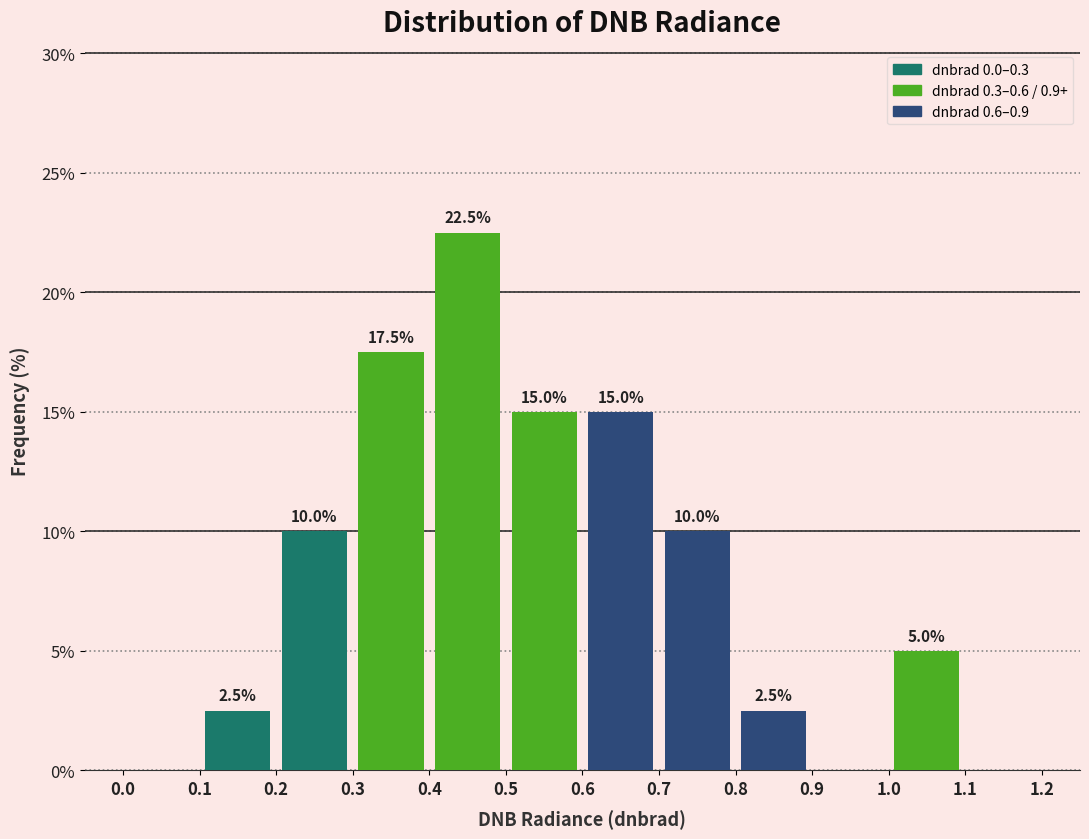

Over which range of the x-axis is the bar tallest?

0.4 to 0.5